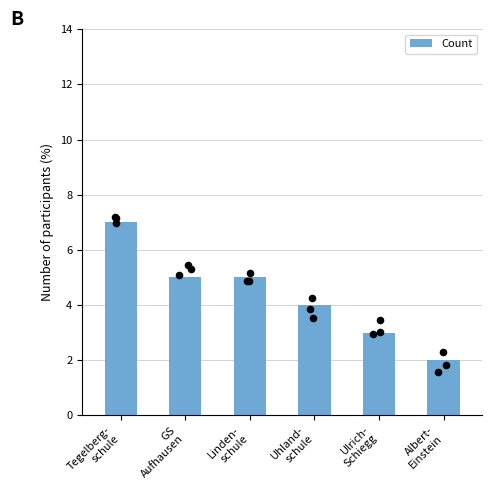

What is the ratio of the value at Albert-
Einstein to the value at Tegelberg-
schule?

0.3